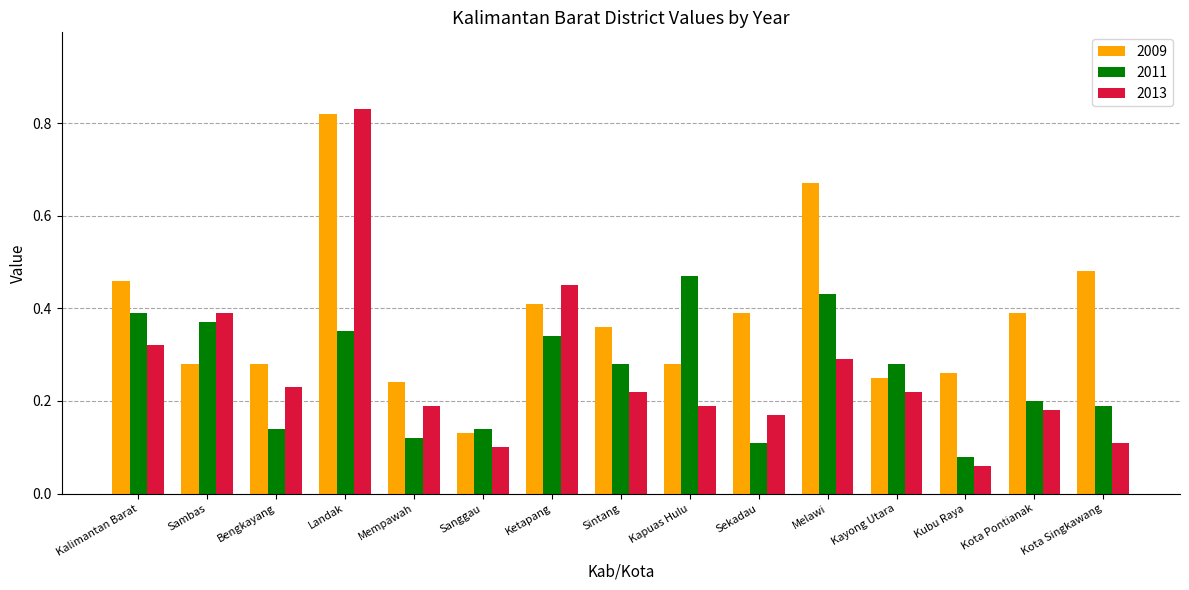

Which series has the largest total across all categories?

2009